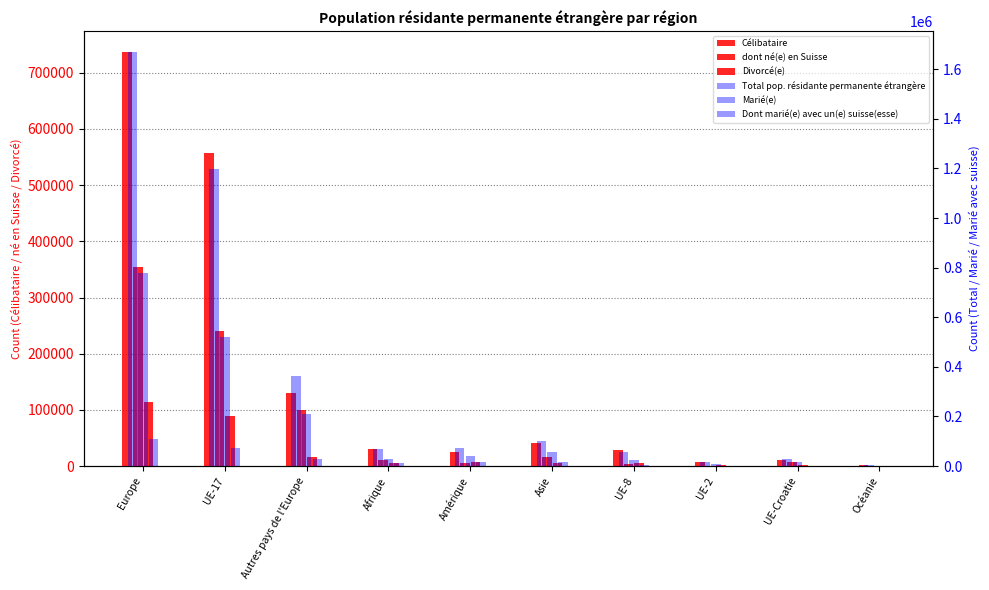

What is the difference between the highest and lowest values at Europe?

1559822